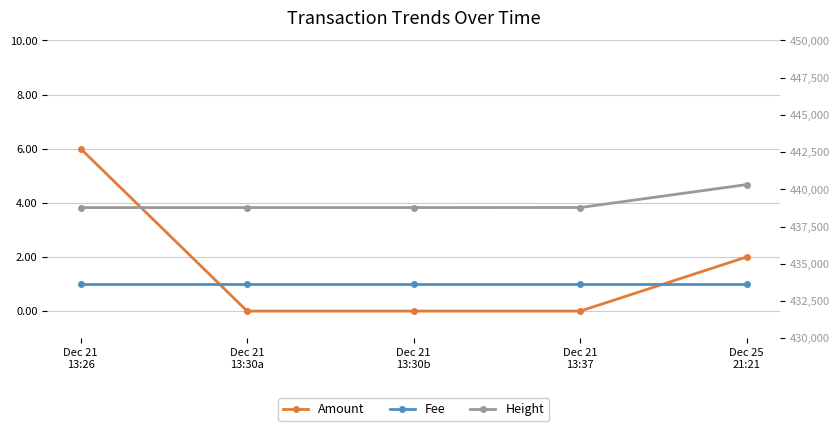

True or false: Height and Amount intersect in this chart.

False